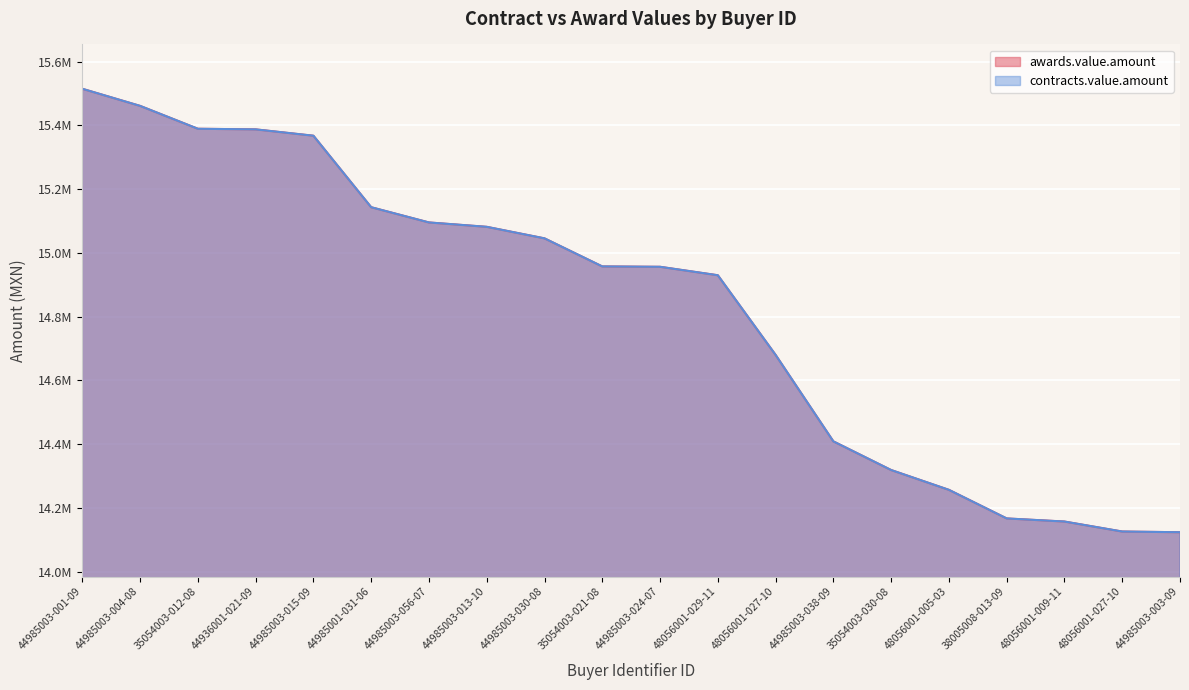

At 48056001-027-10, list the series in order from largest to smallest.

awards.value.amount, contracts.value.amount